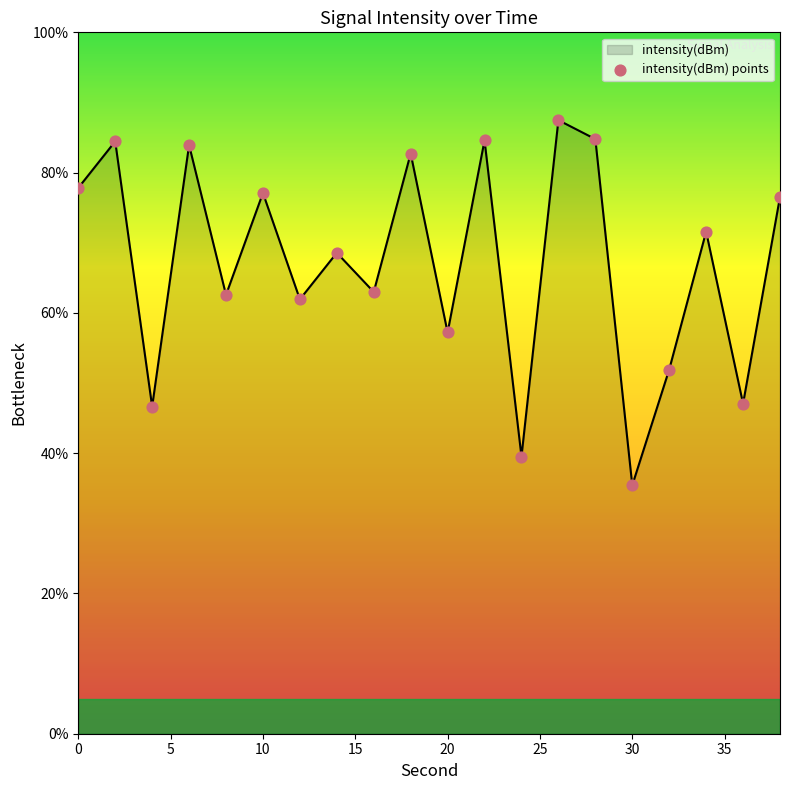

What is the maximum value shown in the chart?

87.5